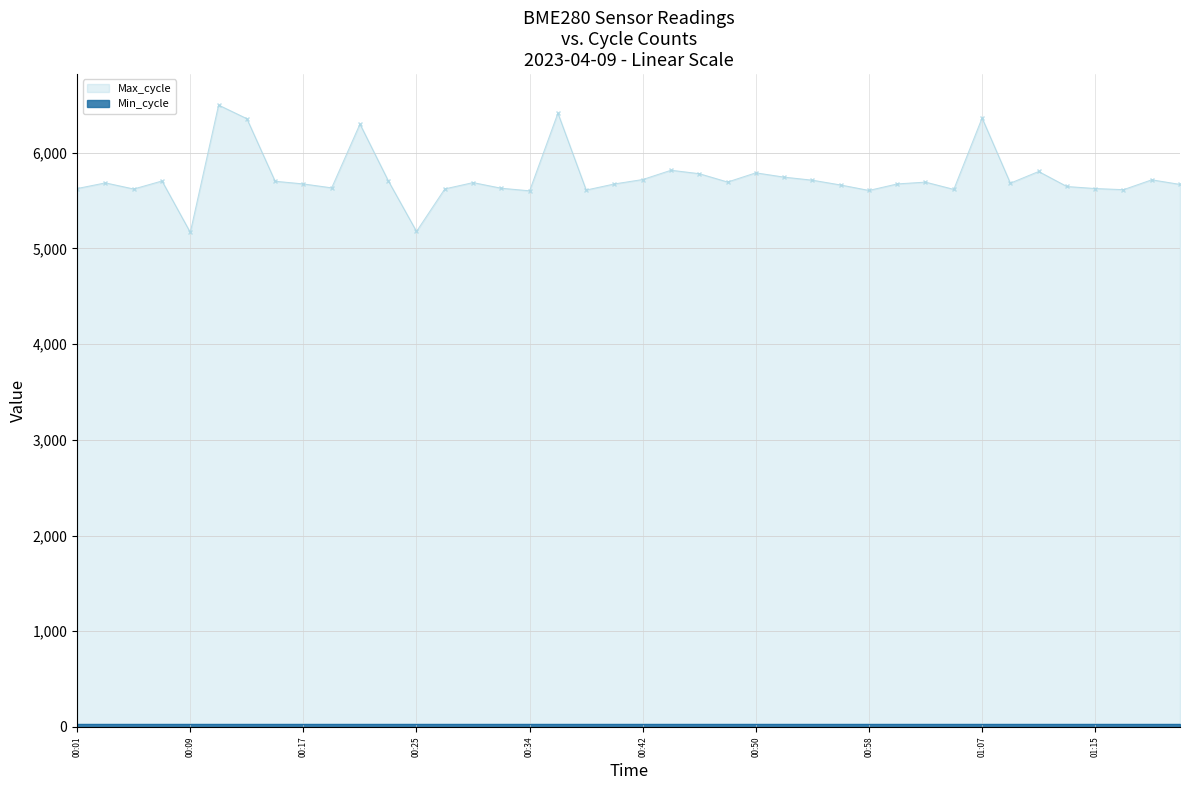

True or false: BME280_temperature and BME280_humidity intersect in this chart.

False